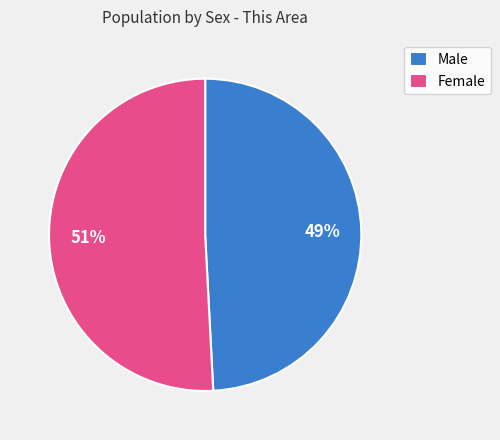

Which category has the biggest portion of the pie?

Female